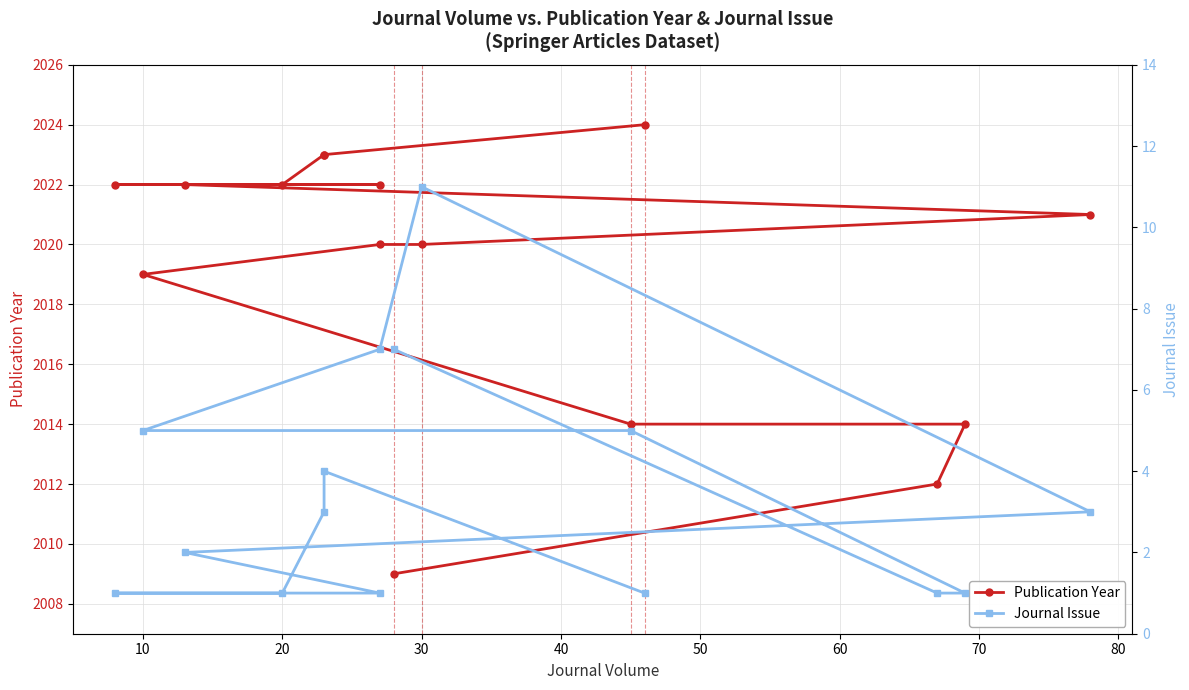

Is it true that Journal Issue equals 9 at 30?

False